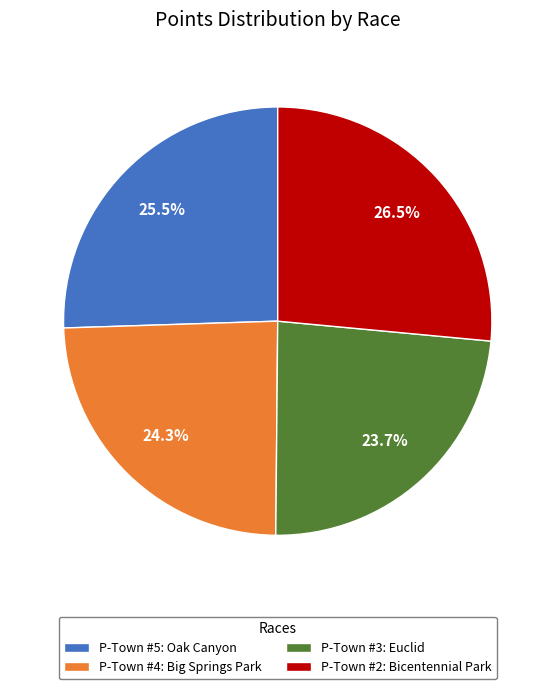

How many segments does this pie chart have?

4